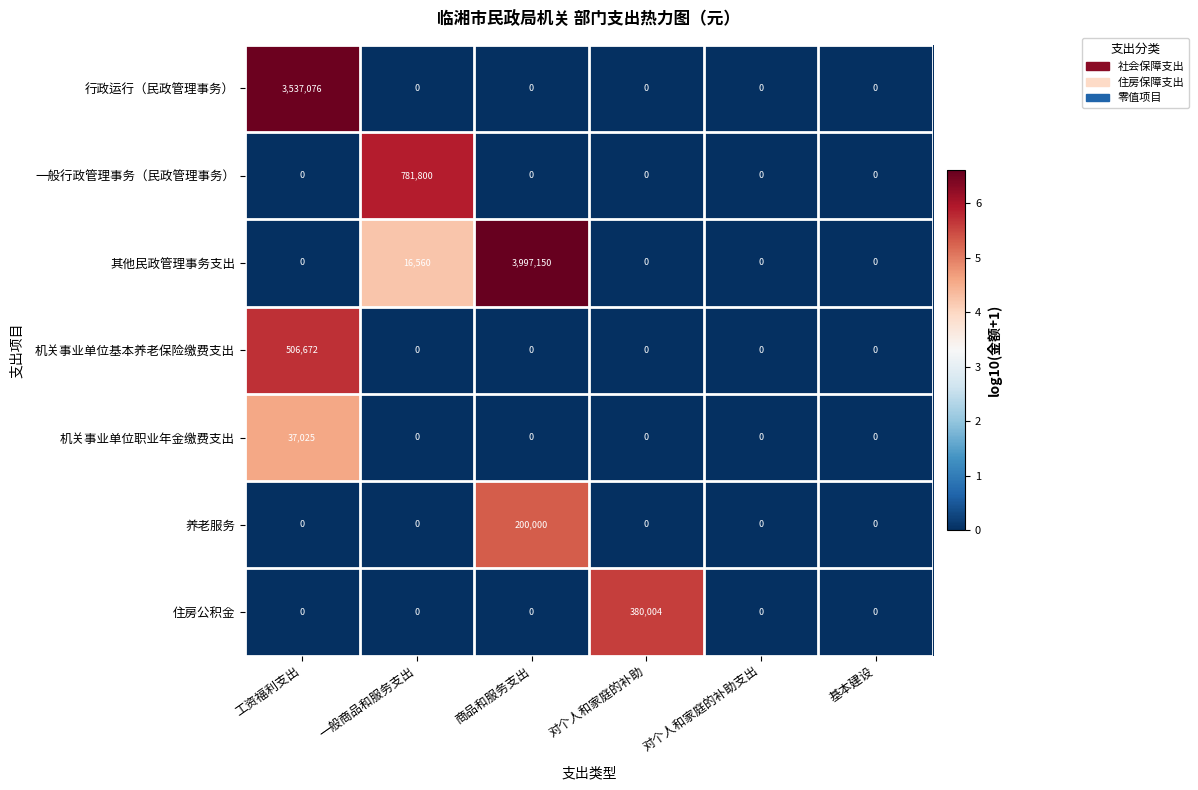

What is the difference between the highest and lowest values at 商品和服务支出?

3997150